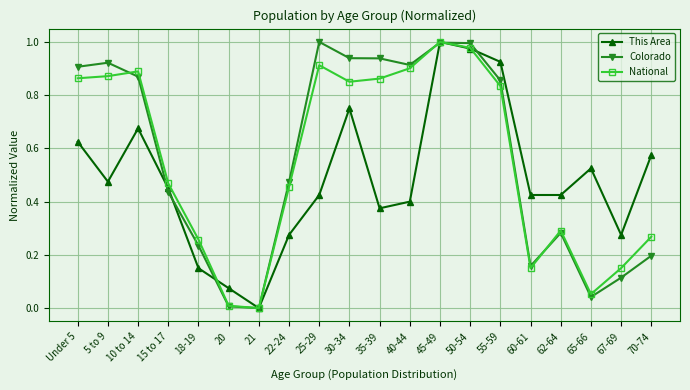

Which series ends up on top after the final intersection of This Area and Colorado?

This Area